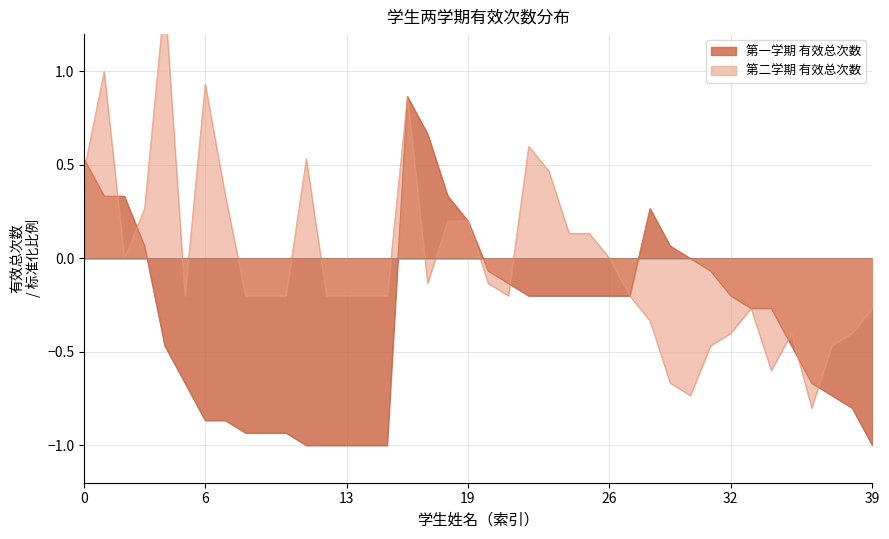

Which series has the widest spread of values?

第二学期 有效总次数